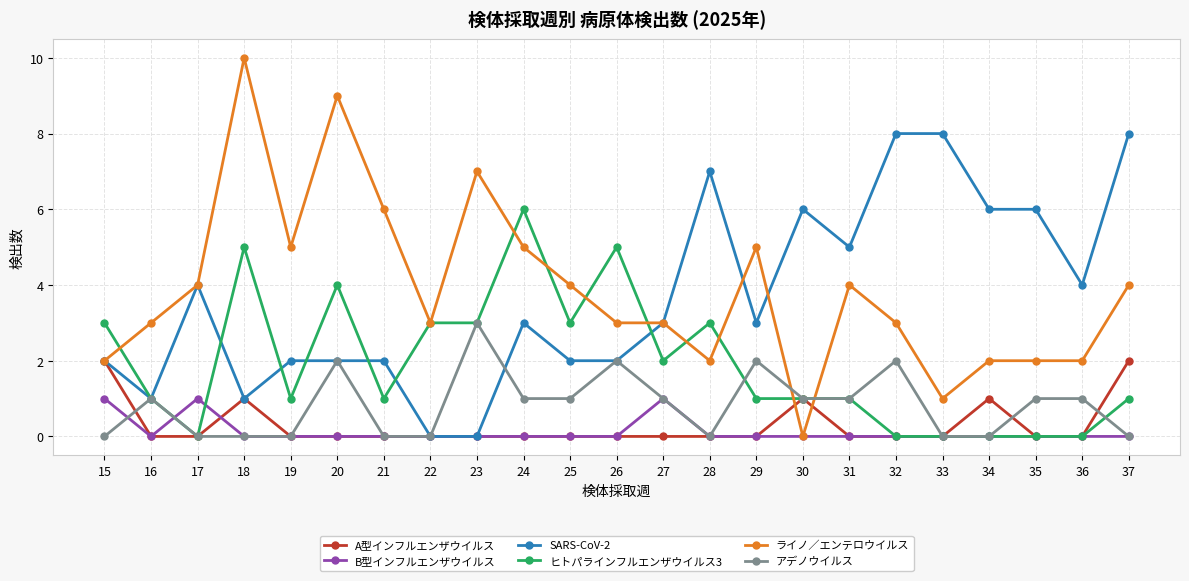

How many distinct data groups are displayed?

6